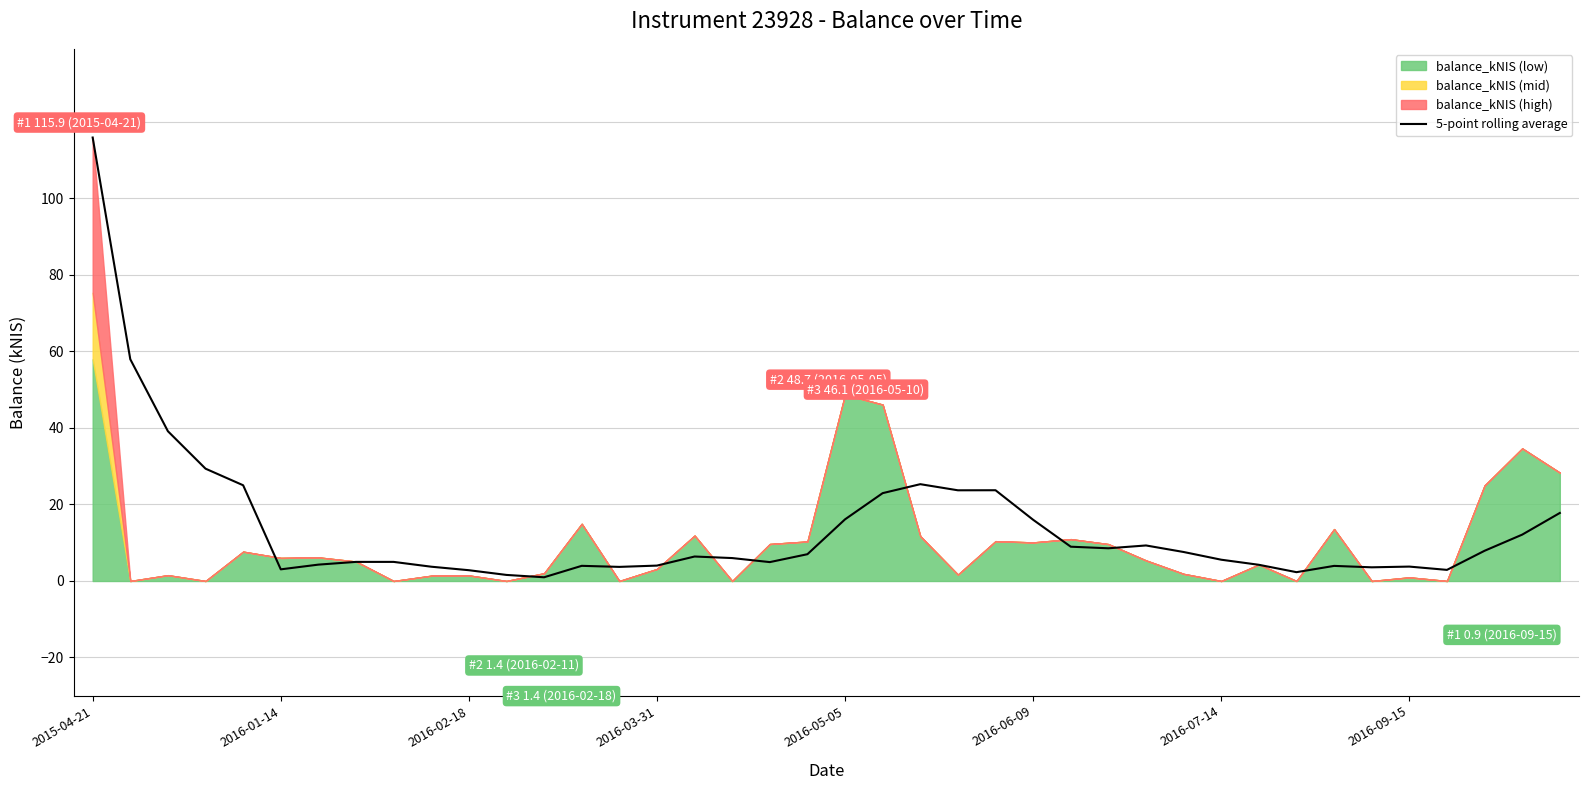

What is the maximum value for 5-point rolling average?

115.9